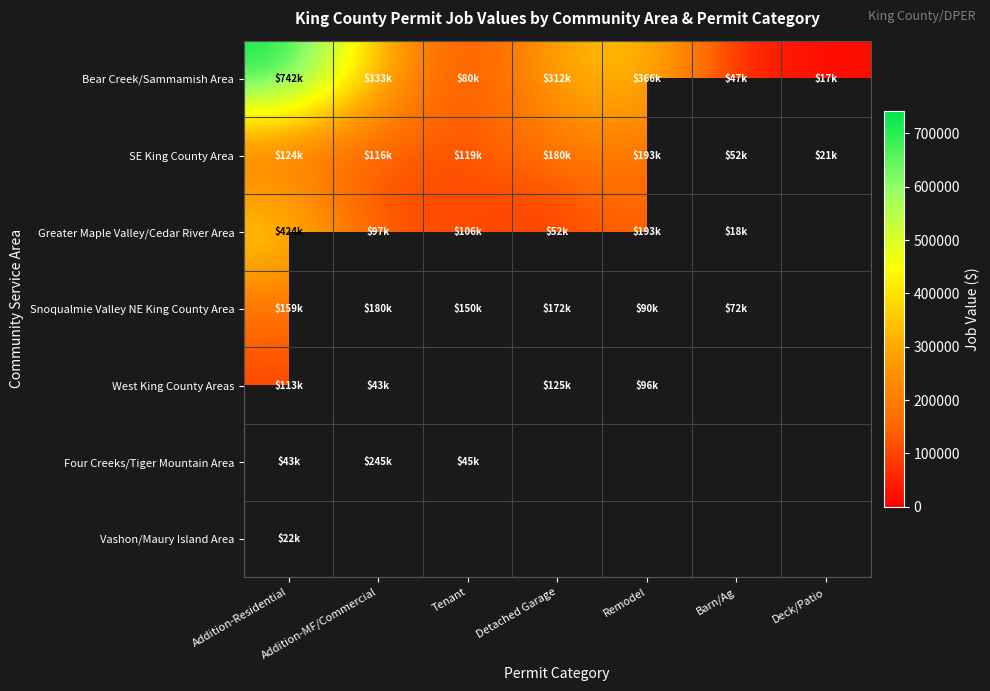

What is the greatest value displayed?

741720.0